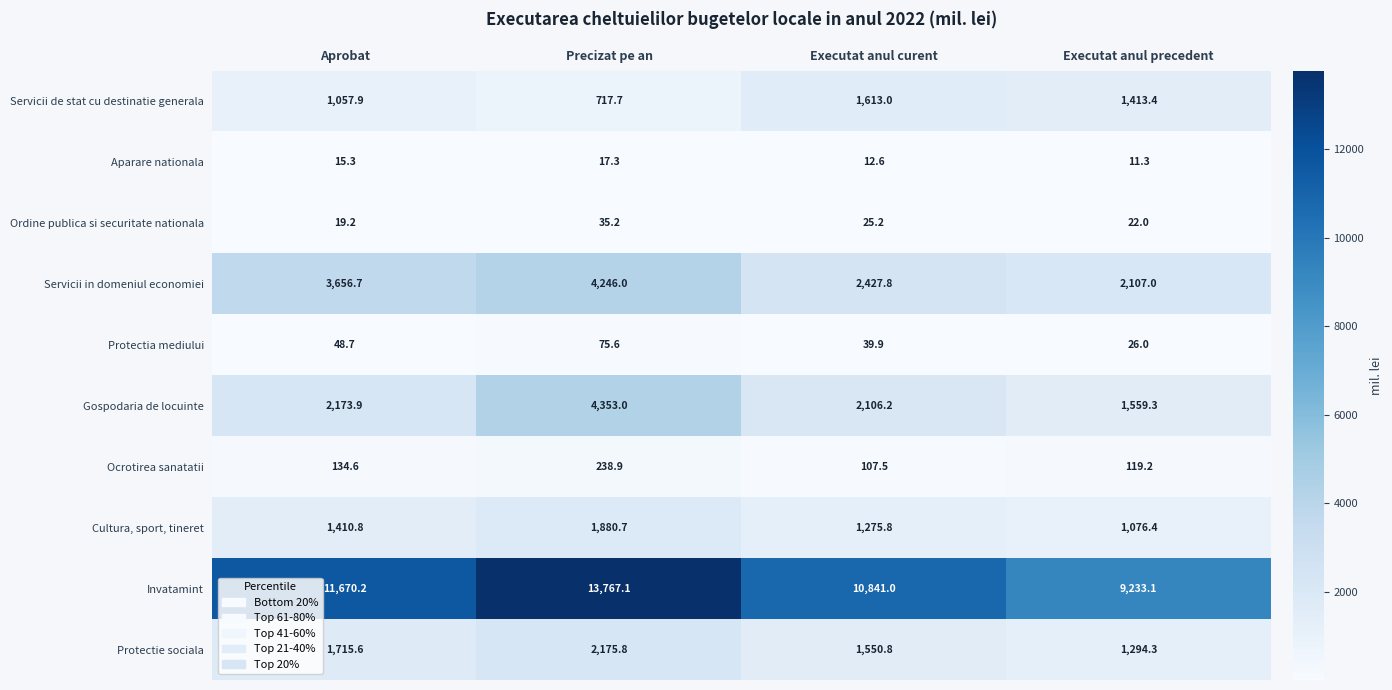

At which label does Gospodaria de locuinte first exceed 2173?

Aprobat